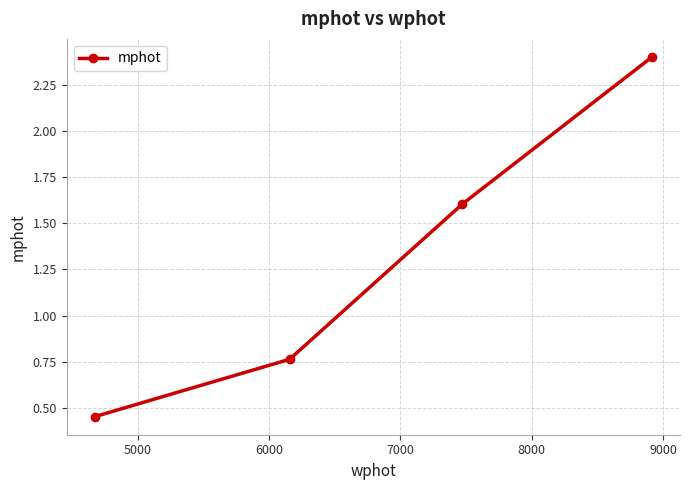

Count the values in the range 0 to 2.

3